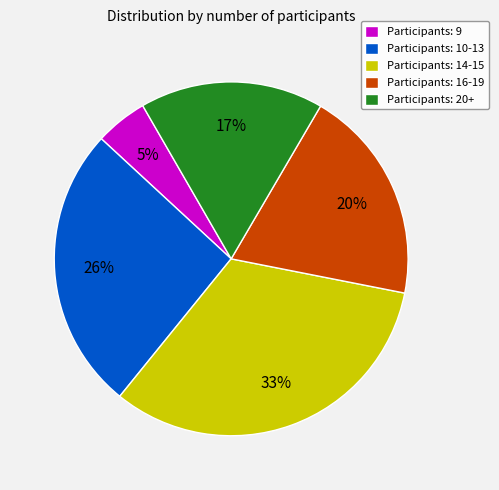

To the nearest percent, what is the difference between the largest and smallest slice percentages?

28%